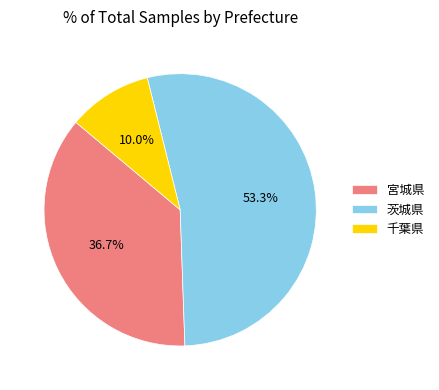

To the nearest percent, what portion does 千葉県 represent?

10%